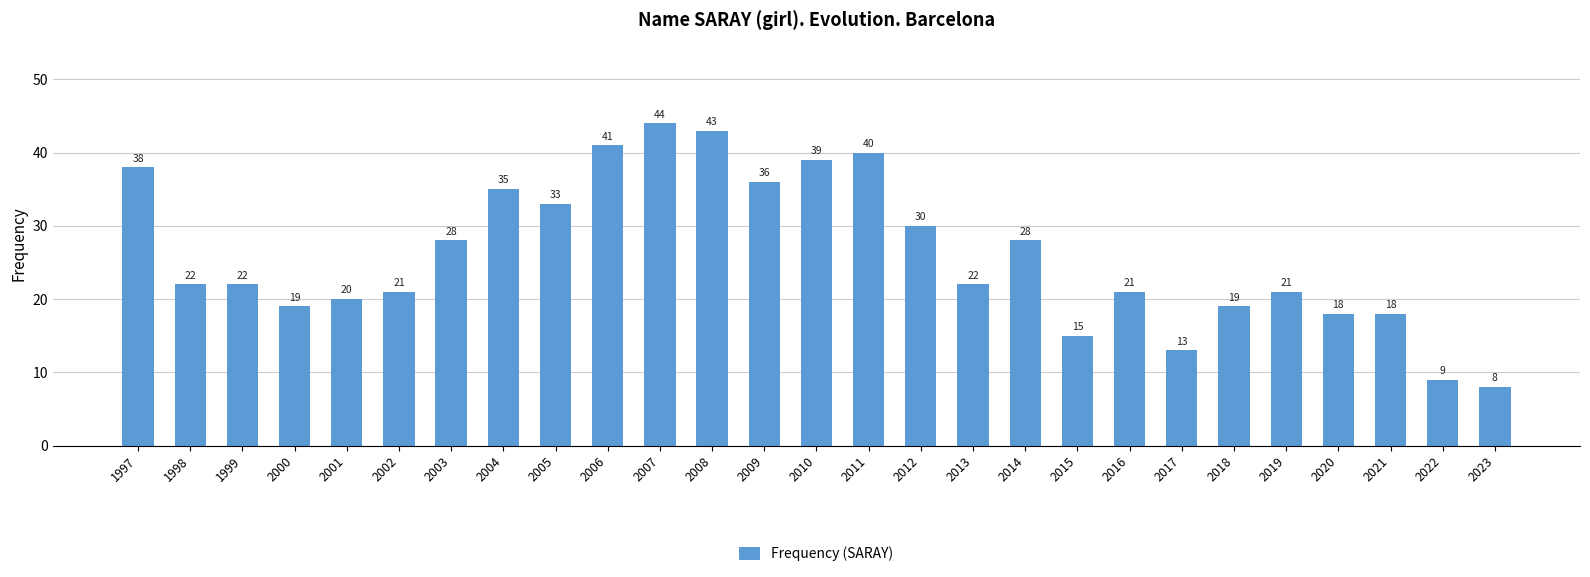

Does the chart contain any negative values?

No